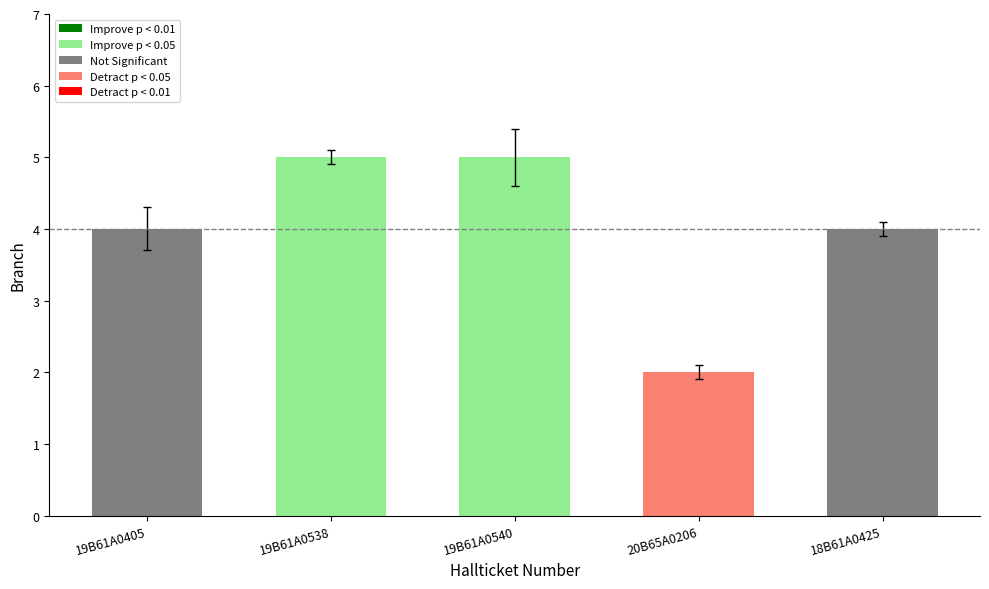

What is the maximum value shown in the chart?

5